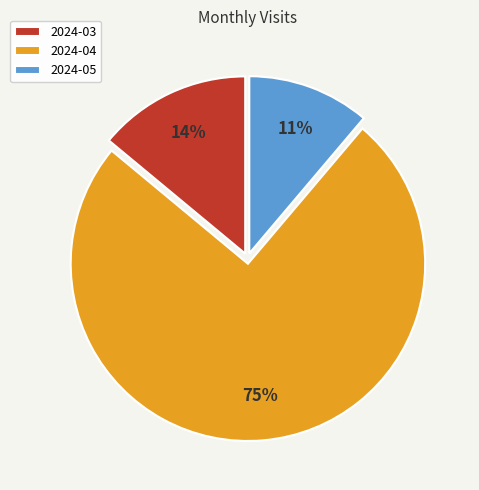

Combined, do 2024-03 and 2024-05 account for over 50%?

No